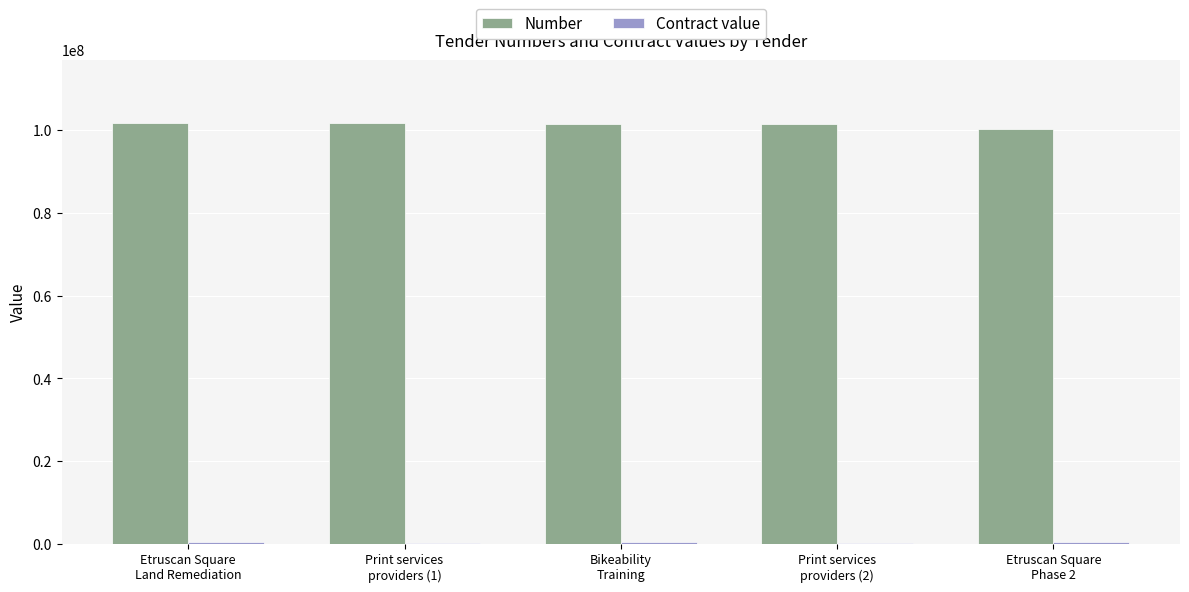

How many data points does each series have?

5